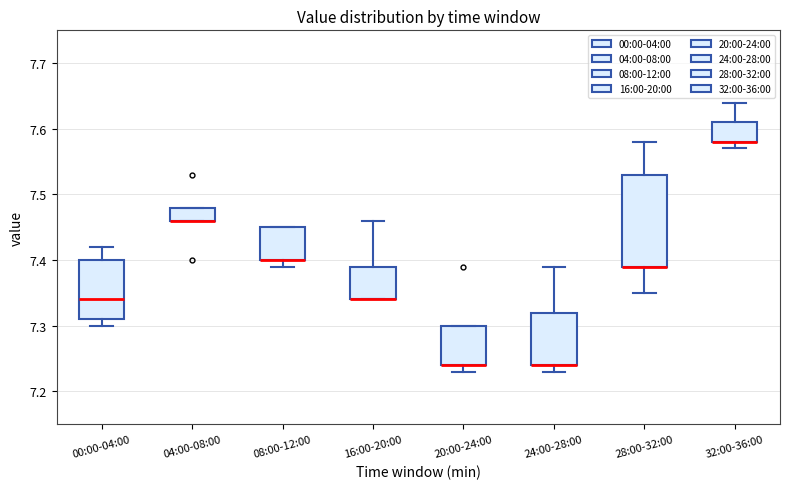

Which box is the tallest, from its lower edge to its upper edge?

28:00-32:00